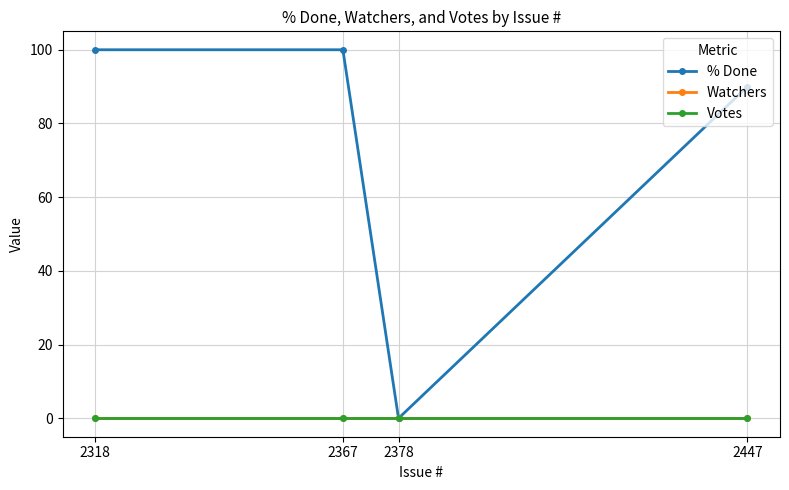

How many lines are shown in the chart?

3